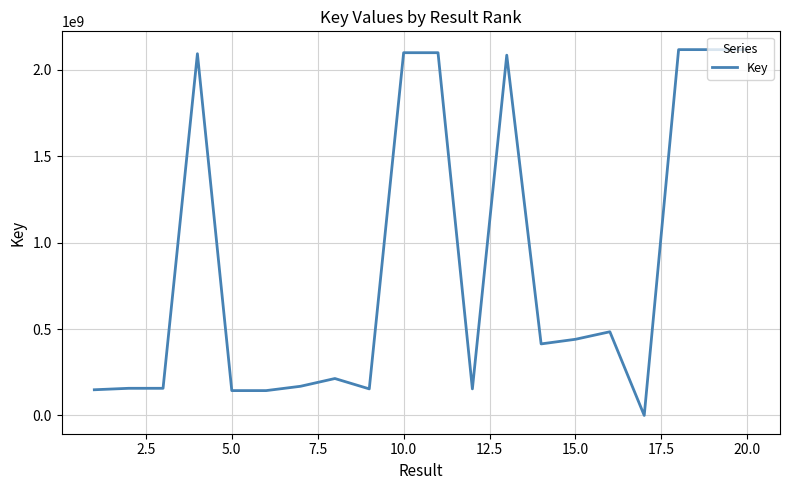

What is the greatest value displayed?

2117885553